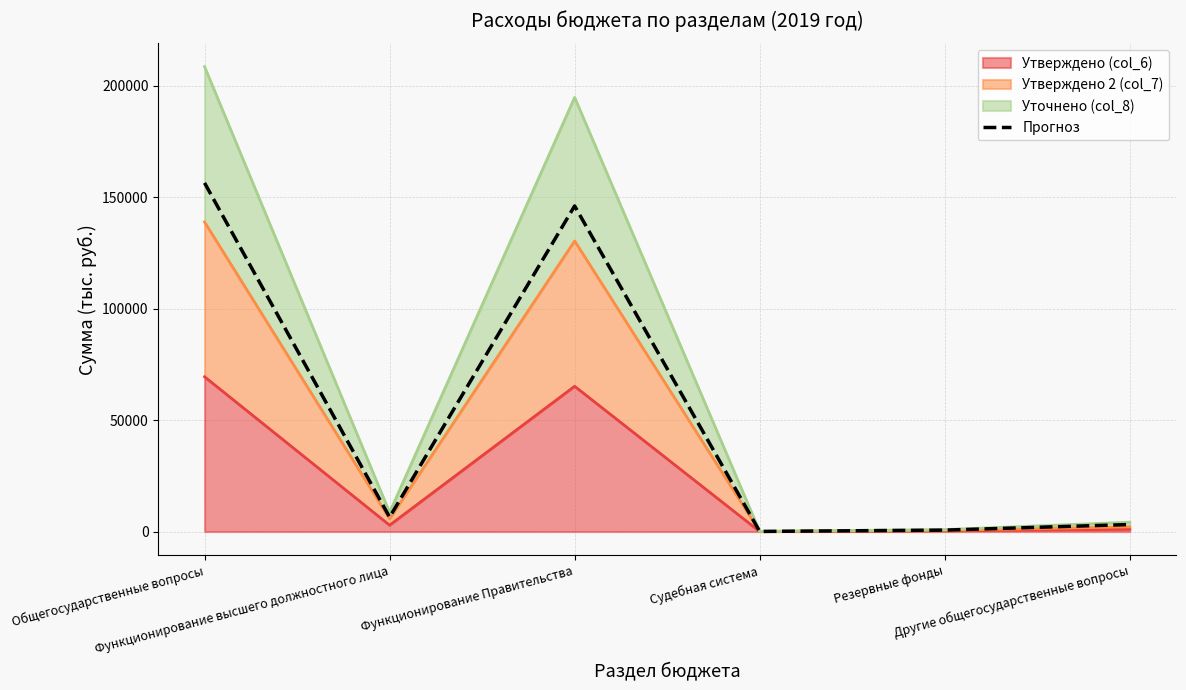

The chart shows a value of 978.4 at Другие общегосударственные вопросы. True or false?

False